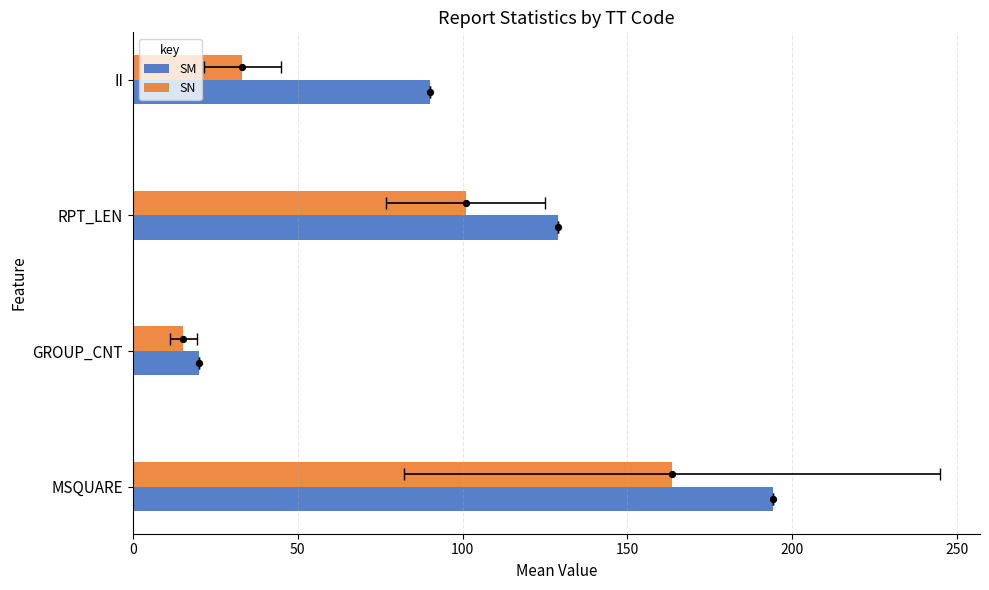

At how many categories does at least one series exceed 83?

3